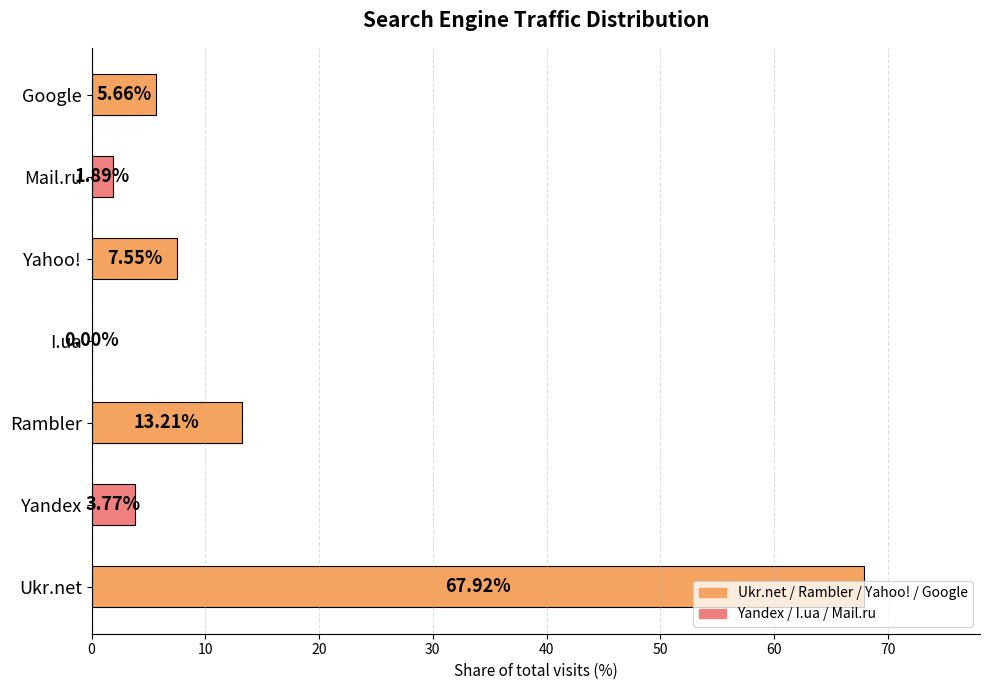

Where is the data nearest to the value 33?

Rambler